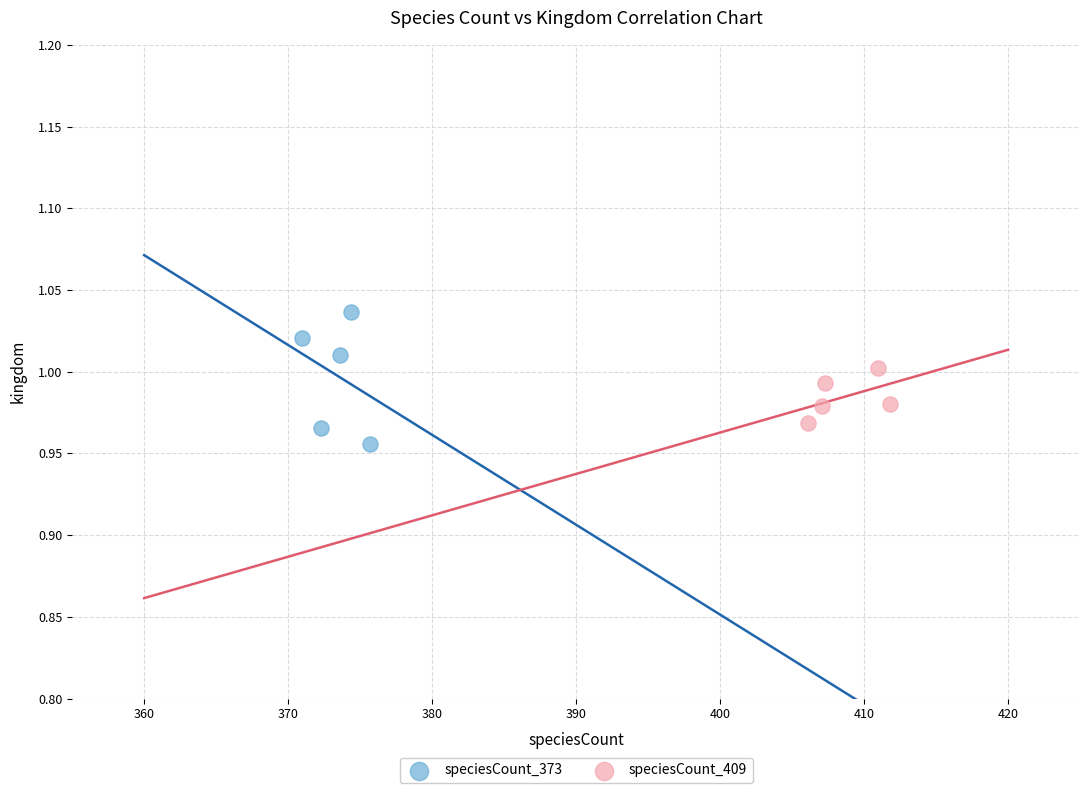

Which series reaches the maximum Y coordinate?

speciesCount_373